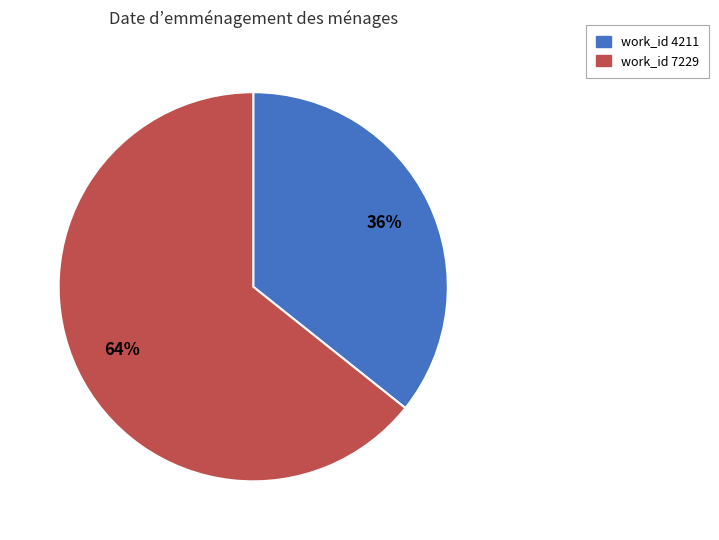

Is there a majority slice in this chart?

Yes